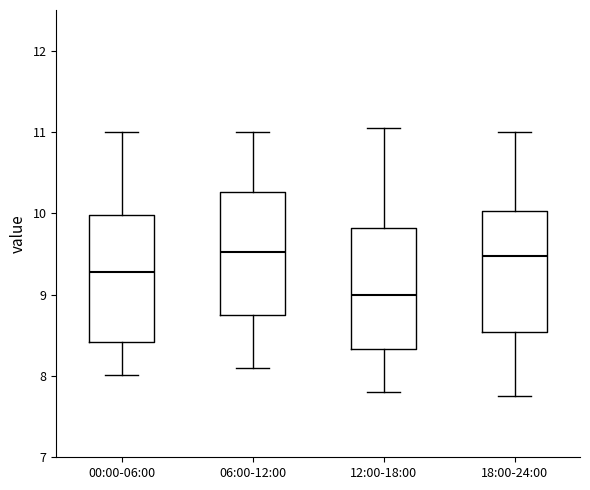

Reading left to right, read every box against the y-axis: the position of its median line, the range the box covers, and the ends of its whiskers. The values are not printed on the chart, so give them approximately, as read against the axis.

00:00-06:00: median 9.3, box 8.4 to 10.0, whiskers 8.0 to 11.0
06:00-12:00: median 9.5, box 8.8 to 10.3, whiskers 8.1 to 11.0
12:00-18:00: median 9.0, box 8.3 to 9.8, whiskers 7.8 to 11.1
18:00-24:00: median 9.5, box 8.5 to 10.0, whiskers 7.8 to 11.0